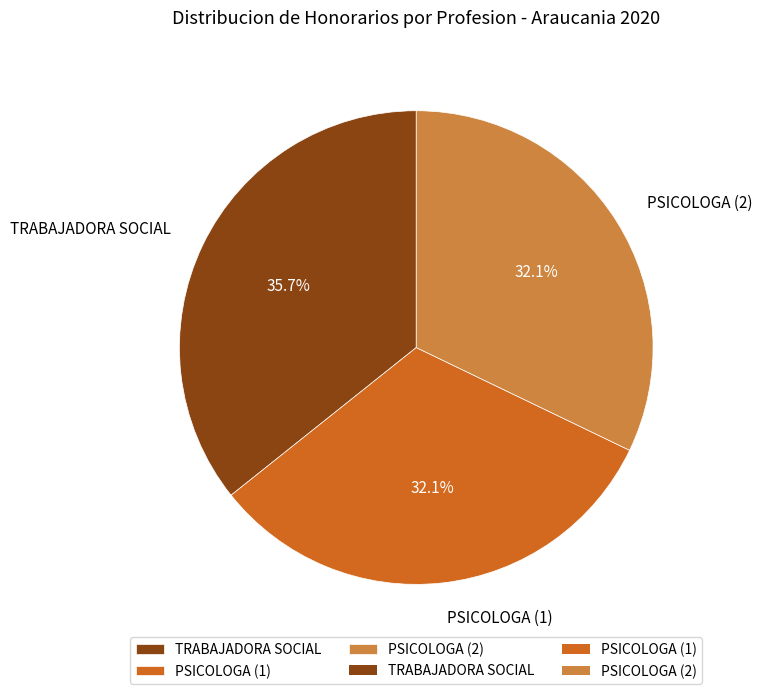

How many slices are in this pie chart?

3